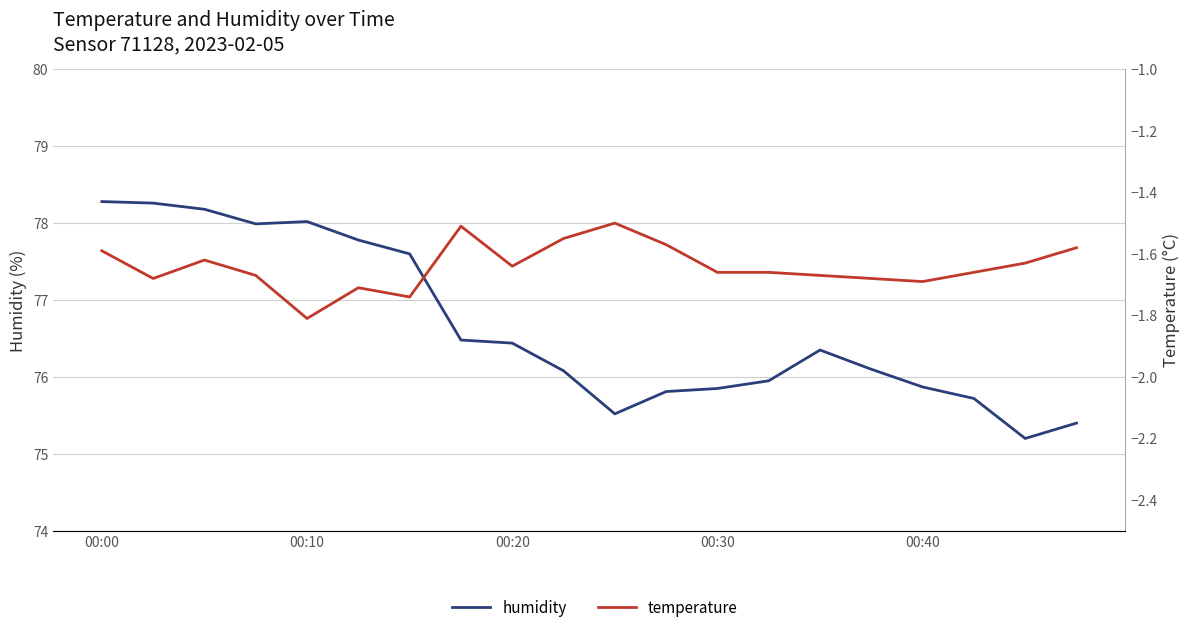

At which category does the chart reach its peak across all series?

00:00